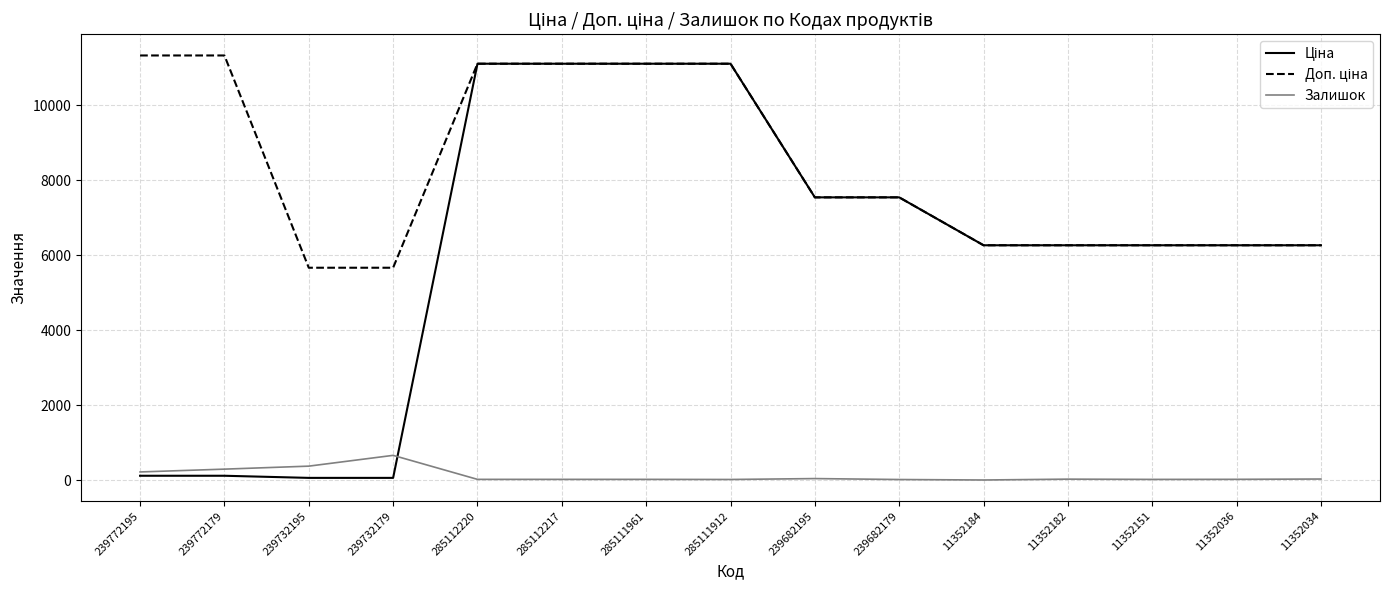

What is the total value across all series at 239772179?

11737.3